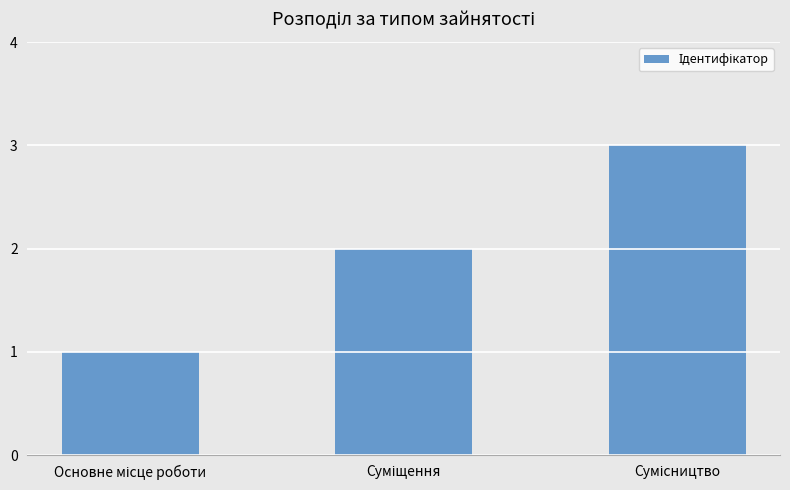

What is the maximum value shown in the chart?

3